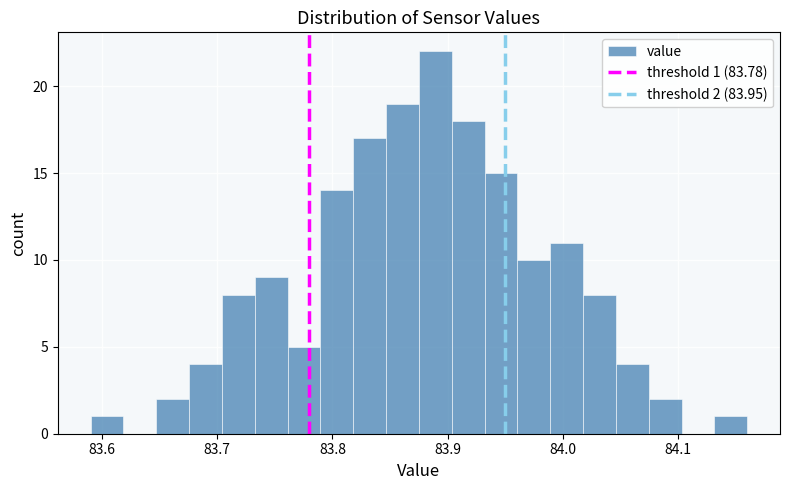

Around what value on the x-axis is the tallest bar? Give the approximate position of its centre, as read against the axis.

83.89